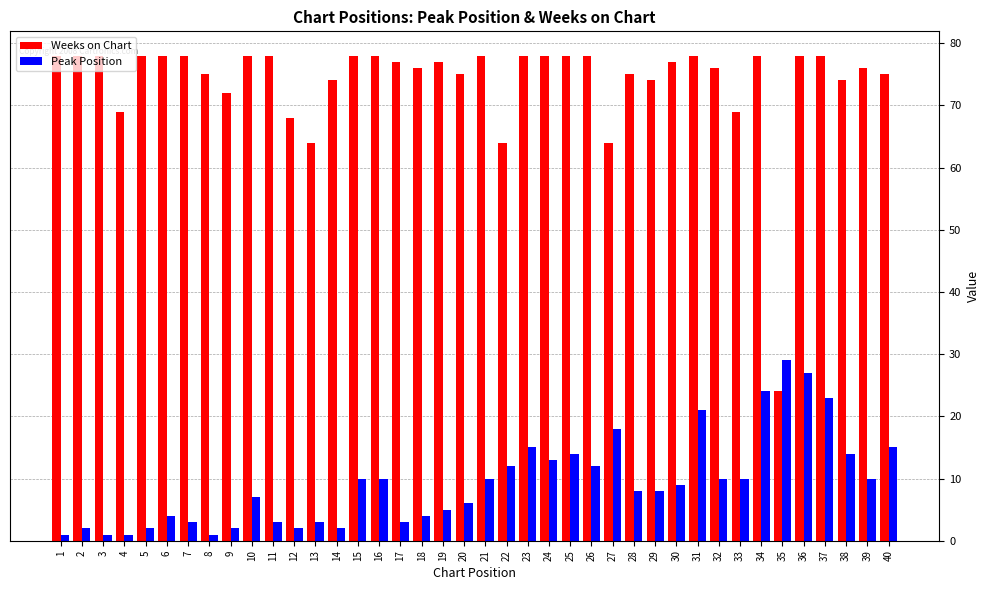

At which label does Peak Position reach its peak?

35